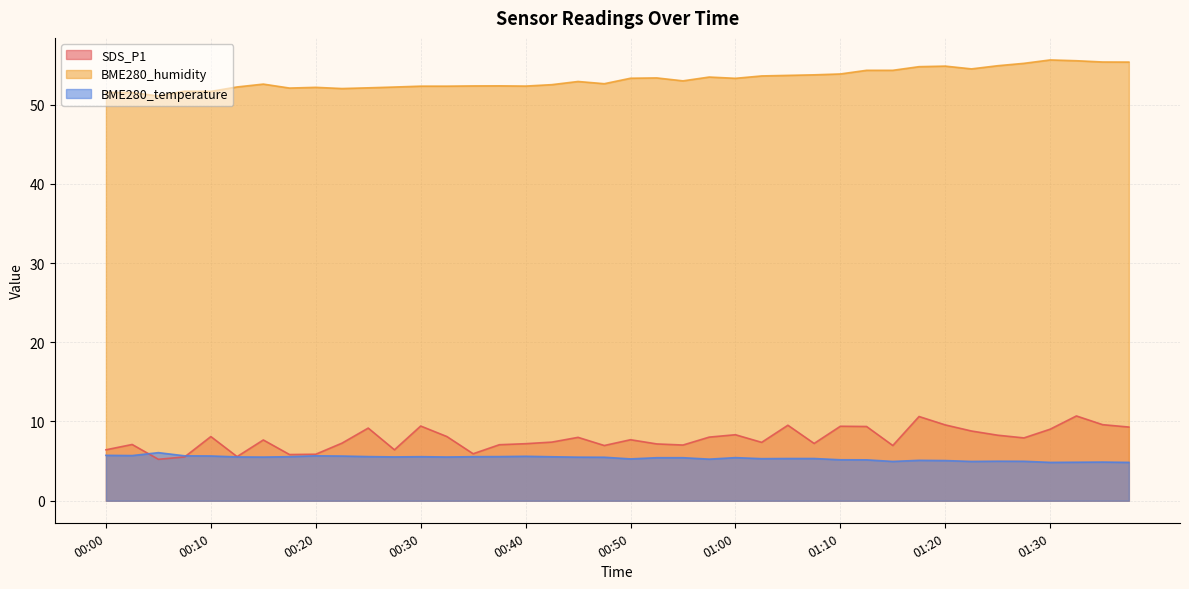

At which label is BME280_humidity closest to 53?

00:55